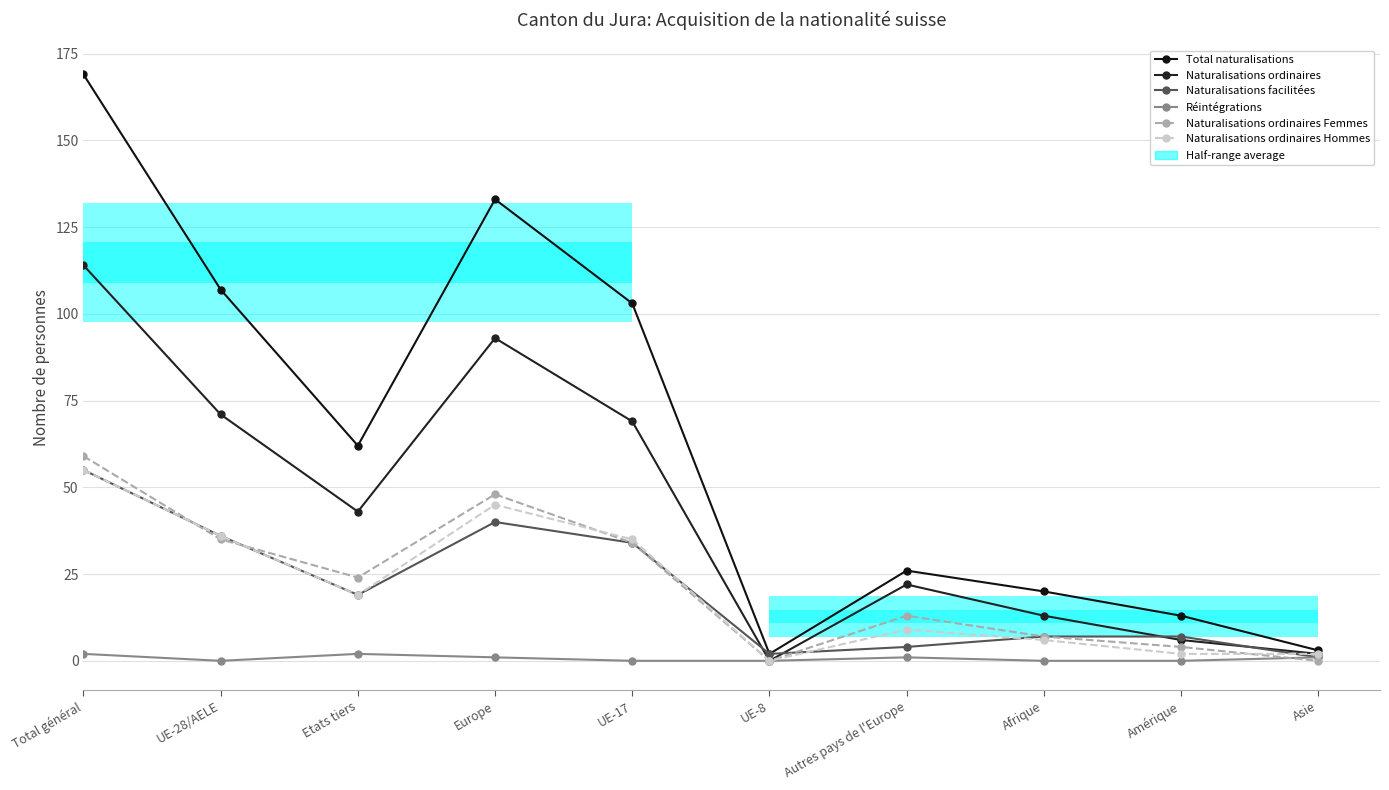

Is it true that Réintégrations equals 2 at Total général?

True